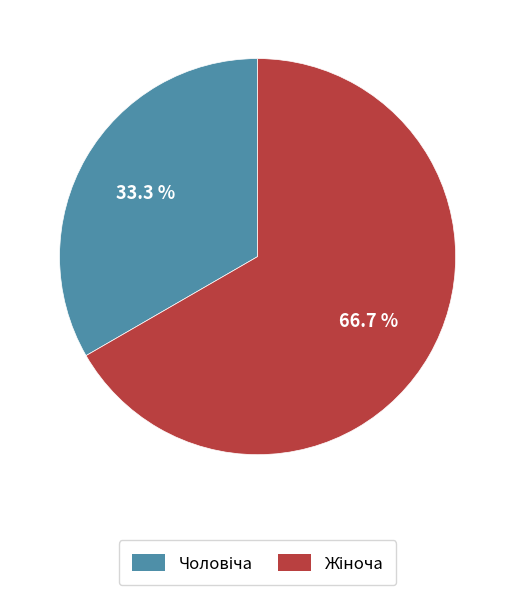

Is there a majority slice in this chart?

Yes